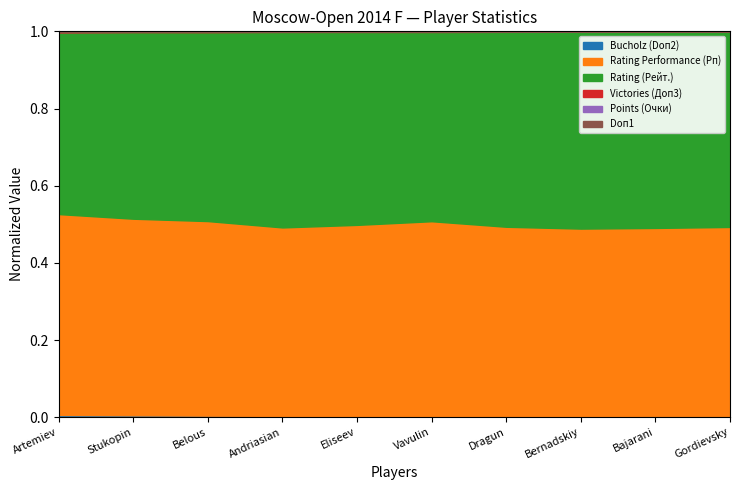

Does the chart display data point markers on the line(s)?

No